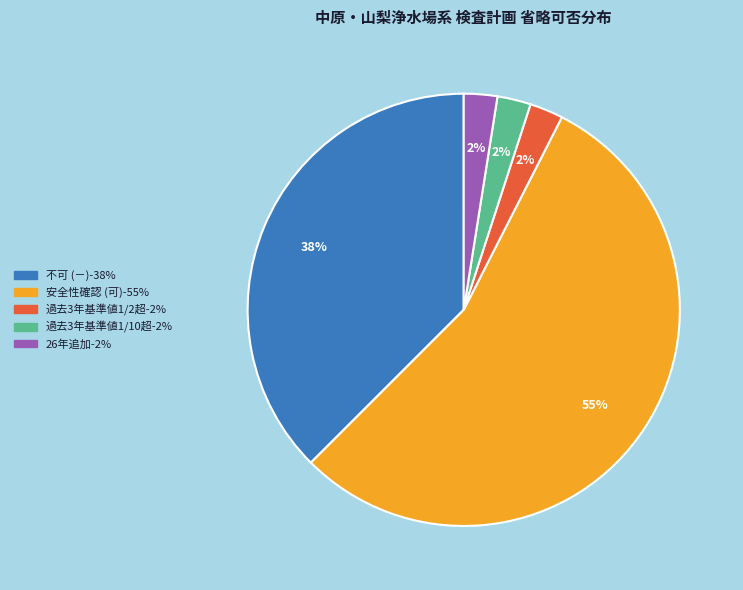

To the nearest percent, what is the average slice percentage?

20%